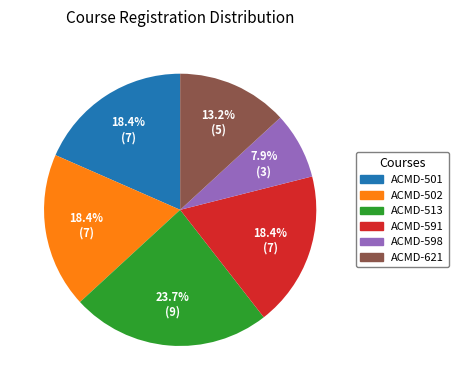

Which category has the biggest portion of the pie?

ACMD-513